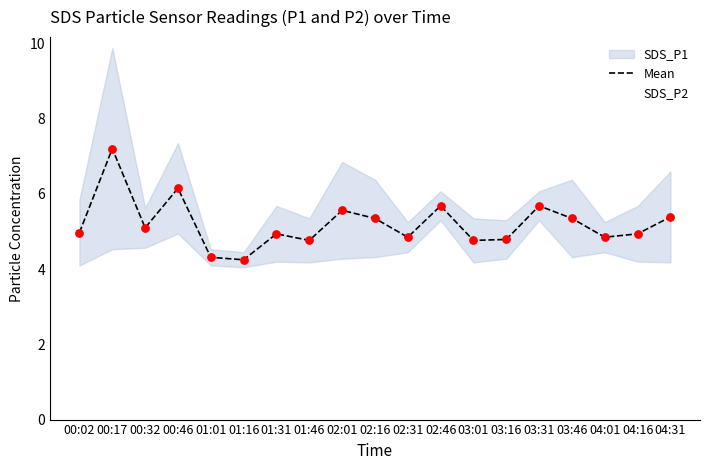

What is the change in value from 01:31 to 02:01?

+0.6